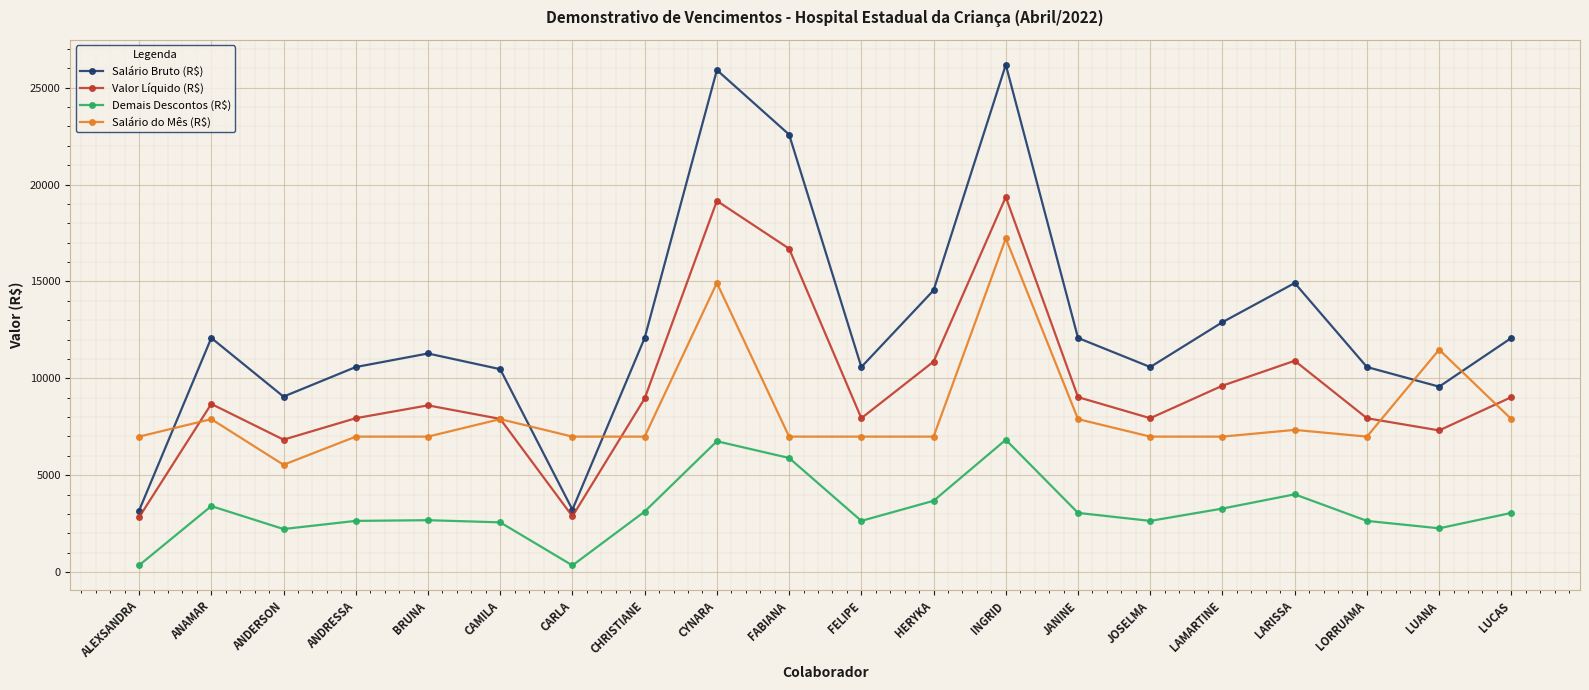

Which series changed the most between CHRISTIANE and INGRID?

Salário Bruto (R$)